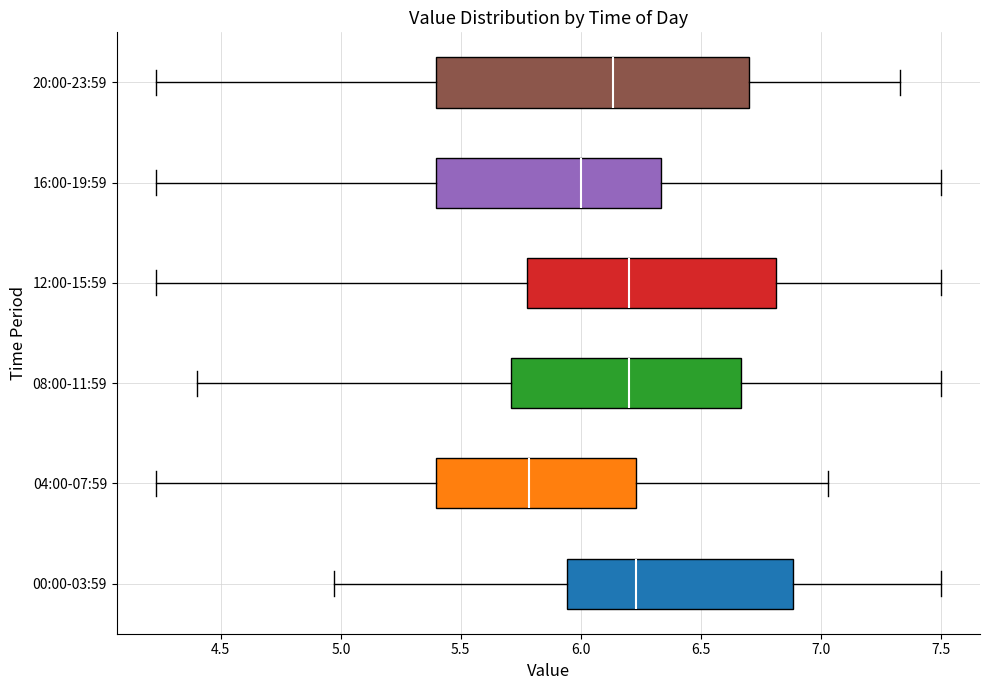

Where does the right whisker of the box for 00:00-03:59 end on the x-axis? The values are not printed on the chart, so give them approximately, as read against the axis.

7.50